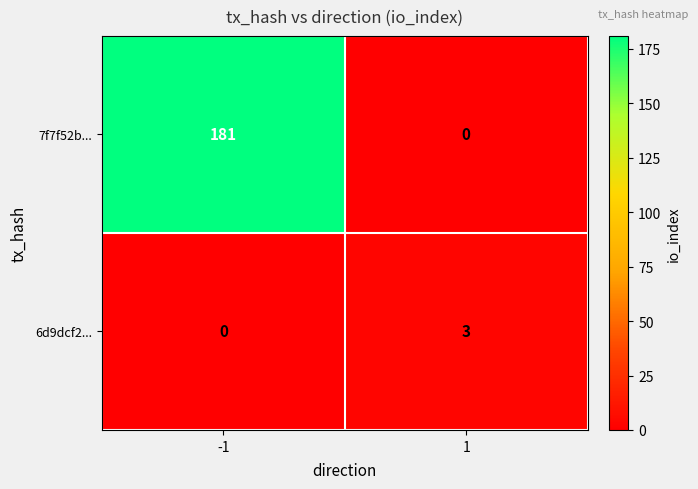

Which series has the largest total across all categories?

7f7f52b...